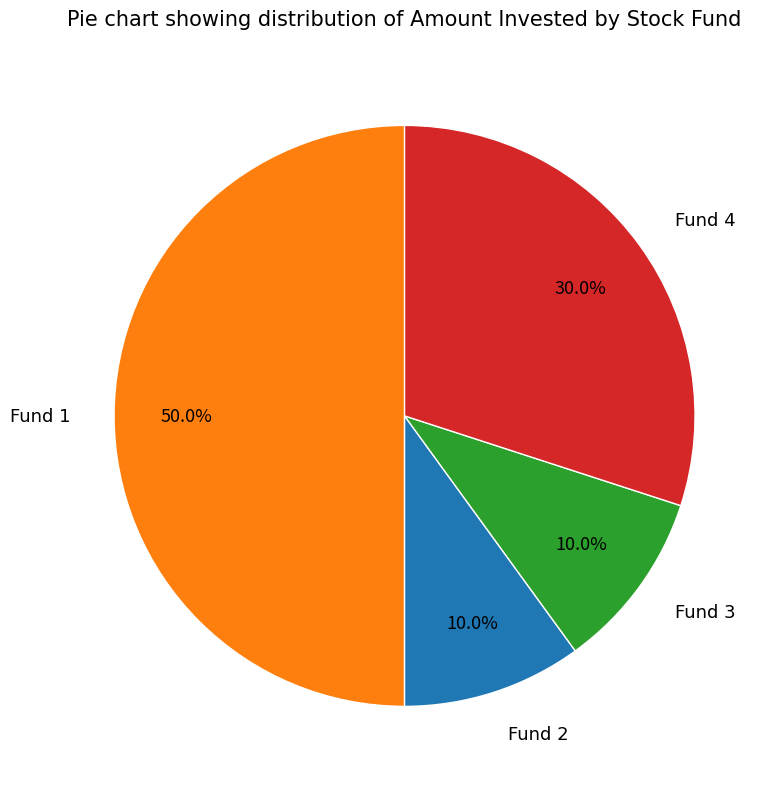

What is the ratio of the value at Fund 3 to the value at Fund 1?

0.2